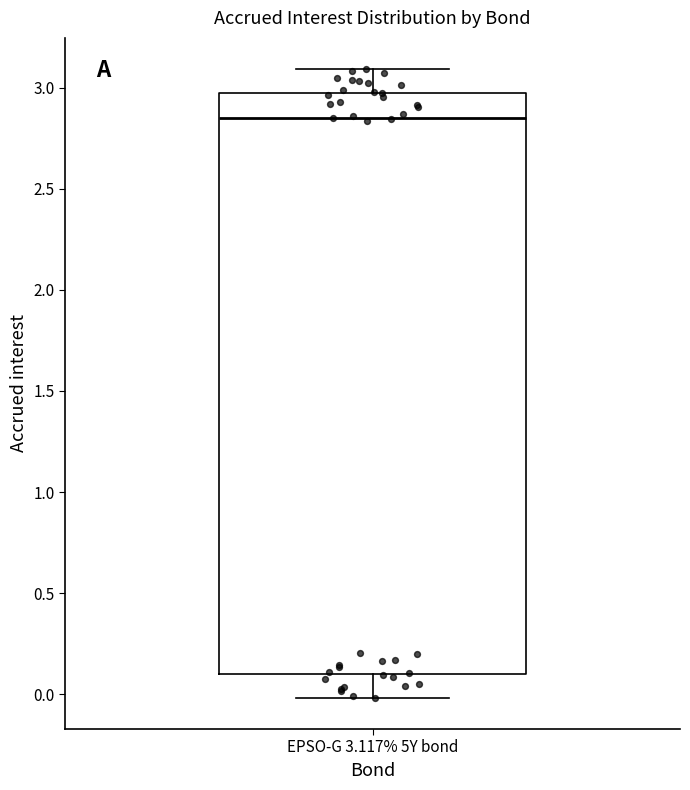

Where does the upper whisker of the box for EPSO-G 3.117% 5Y bond end on the y-axis? The values are not printed on the chart, so give them approximately, as read against the axis.

3.10